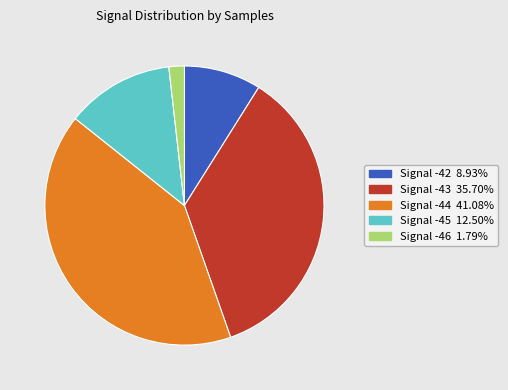

Does any single category account for the majority?

No